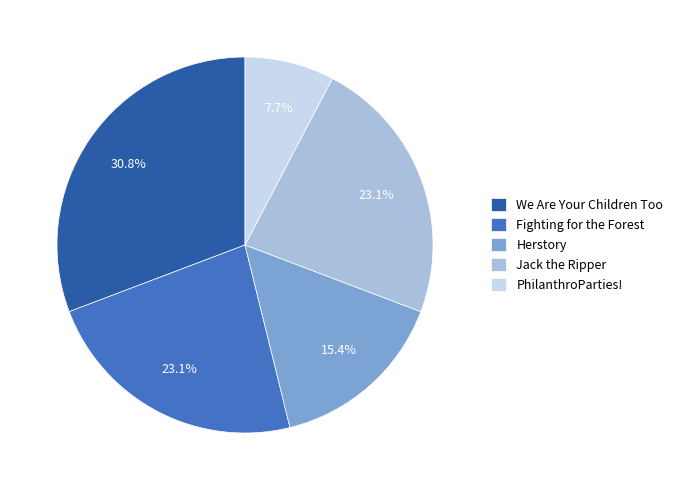

Is it true that Fighting for the Forest is 23% of the pie?

True